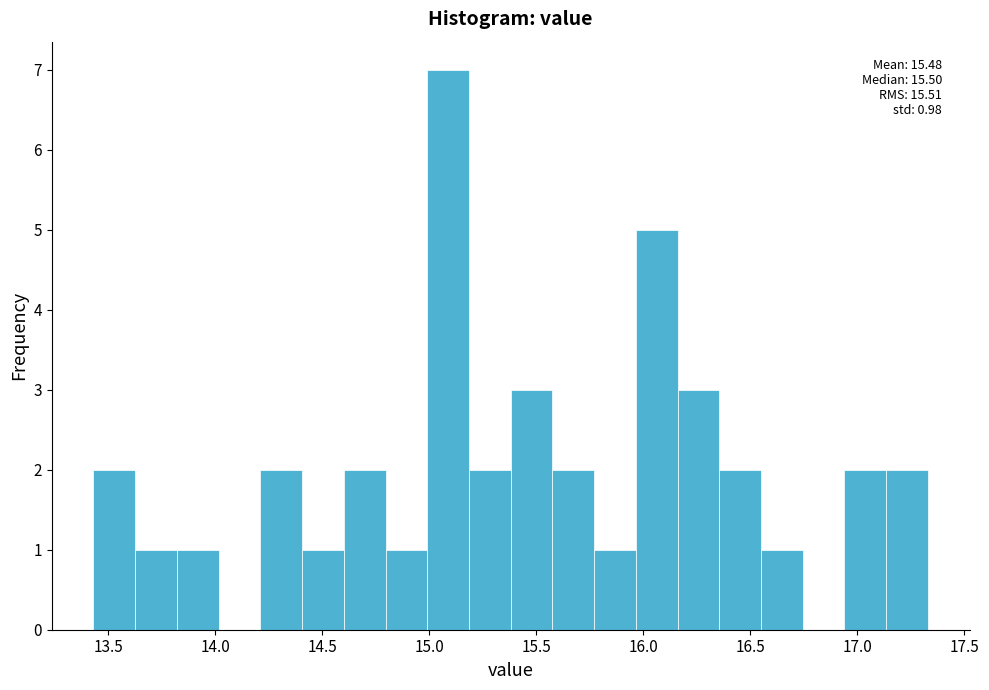

Read against the x-axis, roughly where is the centre of the tallest bar?

15.10